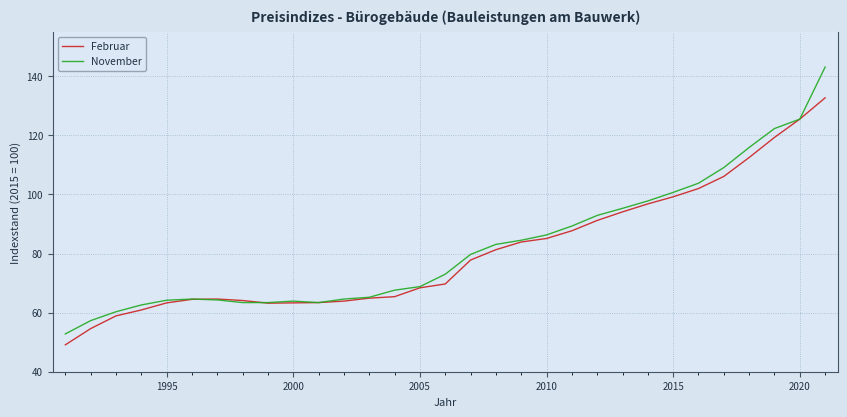

Which series has the largest range (max minus min)?

November